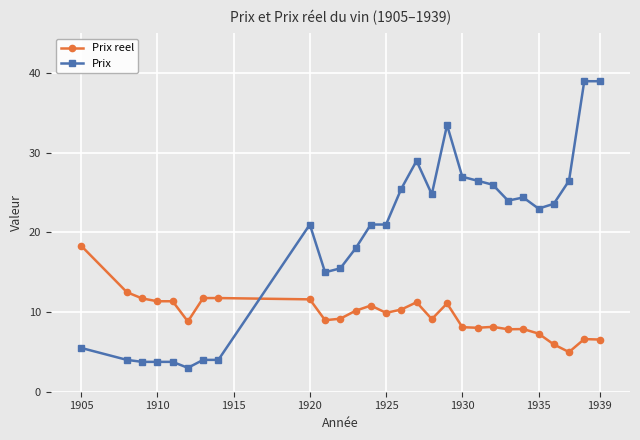

Which series has the largest total across all categories?

Prix